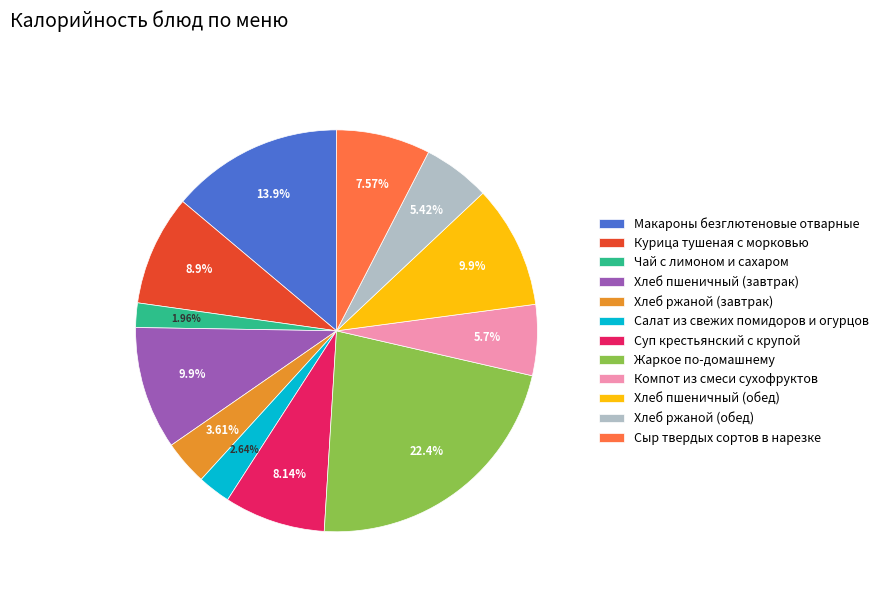

To the nearest percent, what portion does Хлеб ржаной (обед) represent?

5%